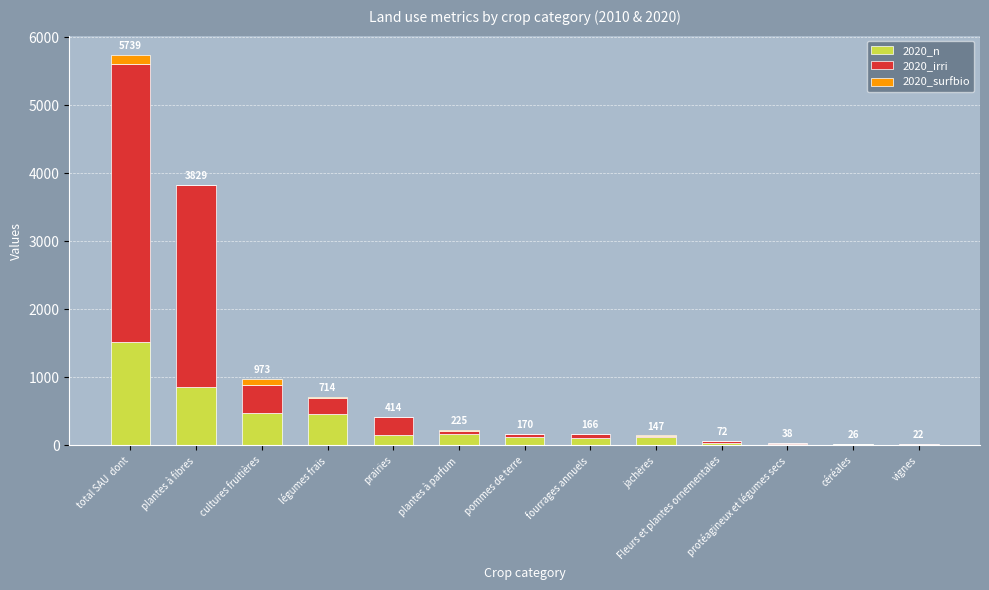

Which category has the highest value in the 2020_n series?

total SAU  dont